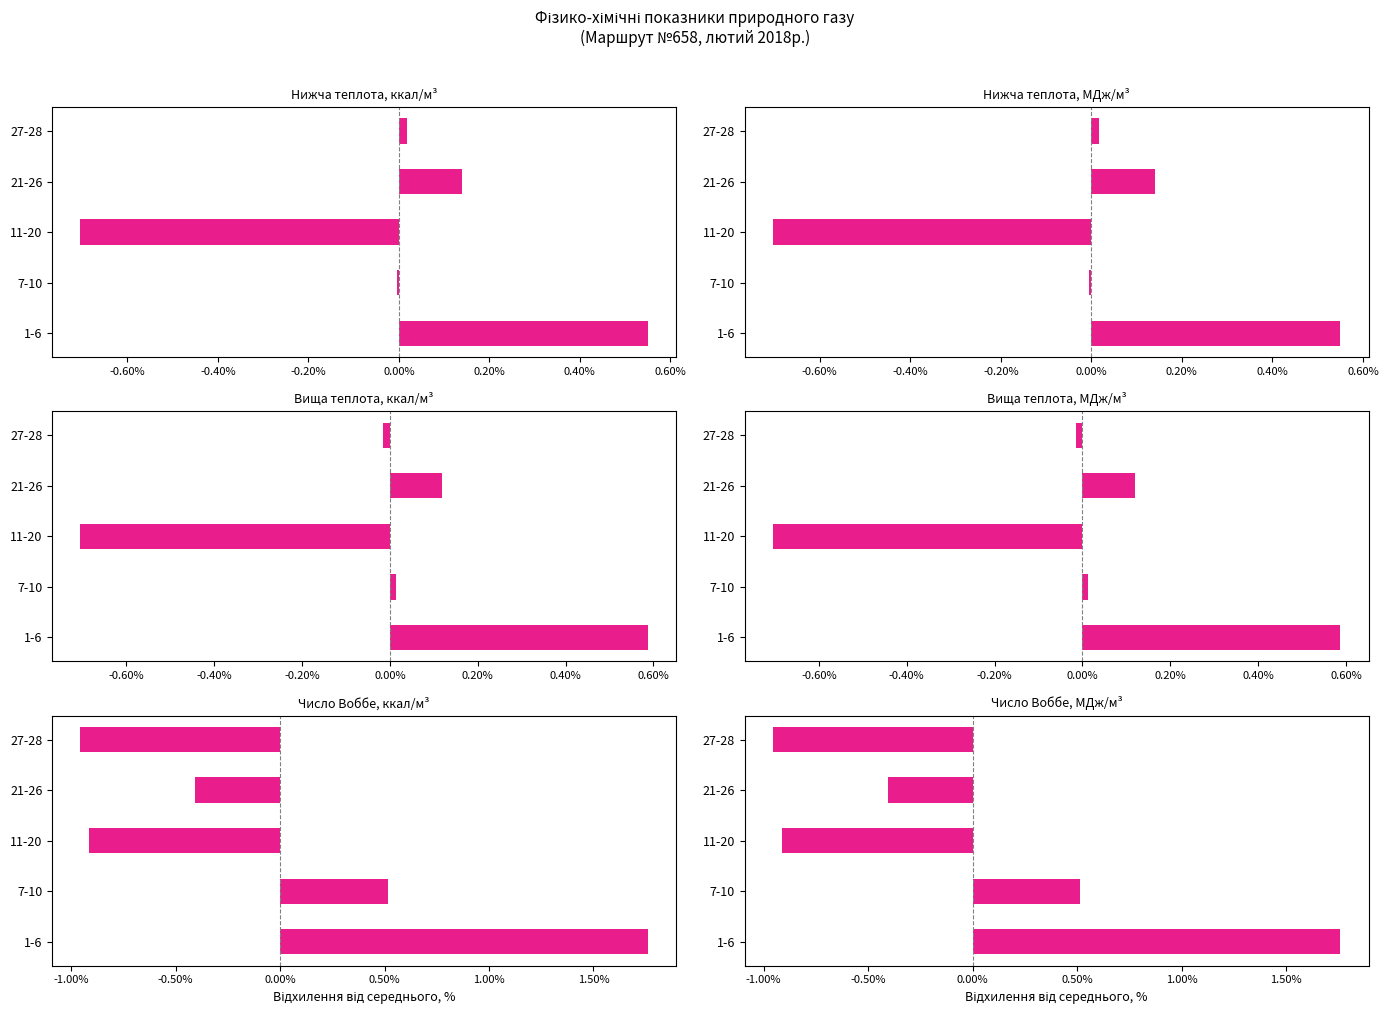

List the series in order of their peak value, lowest first.

Нижча теплота, МДж/м³, Нижча теплота, ккал/м³, Вища теплота, МДж/м³, Вища теплота, ккал/м³, Число Воббе, МДж/м³, Число Воббе, ккал/м³